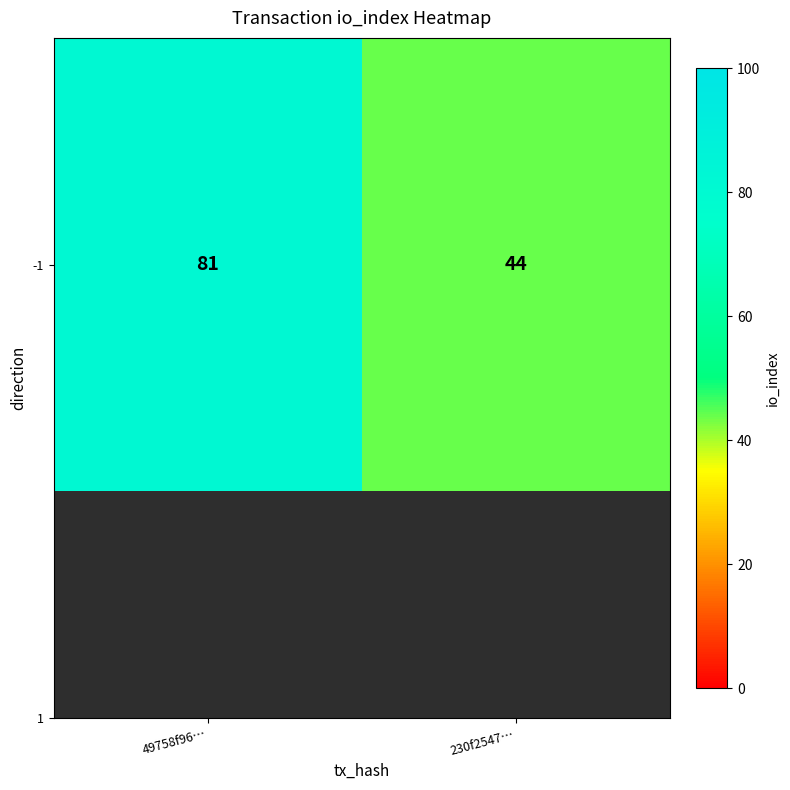

The chart shows a value of 71 at 230f2547…. True or false?

False